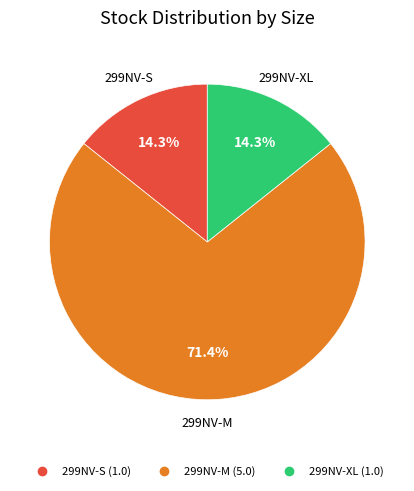

Does any single category account for the majority?

Yes